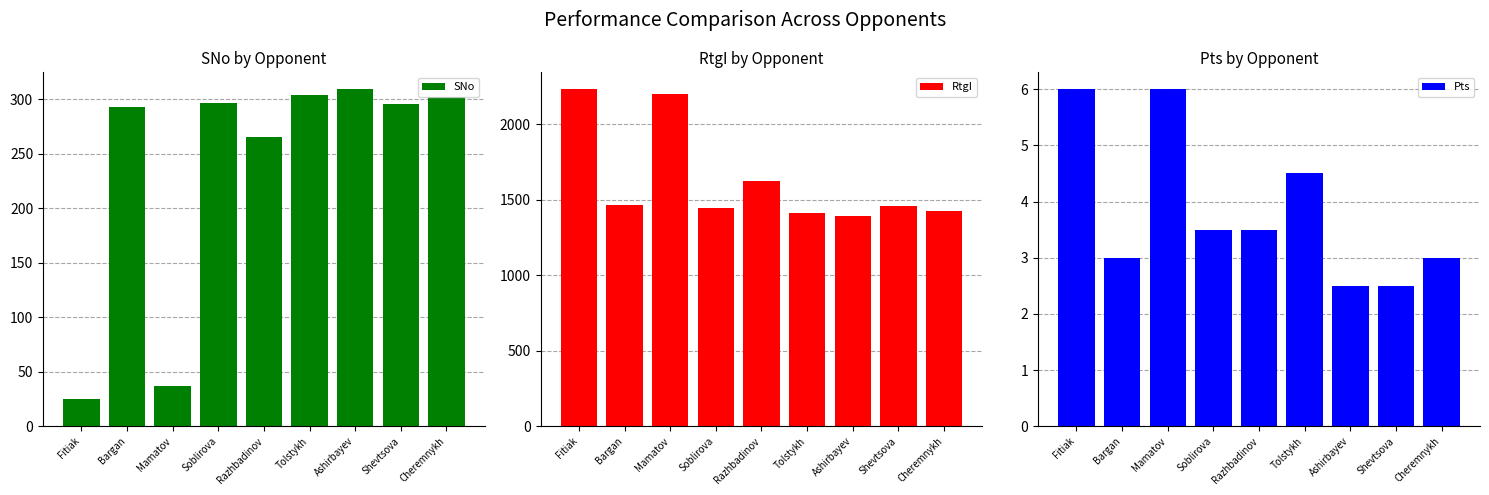

At which category is the sum across all series the highest?

Fitiak